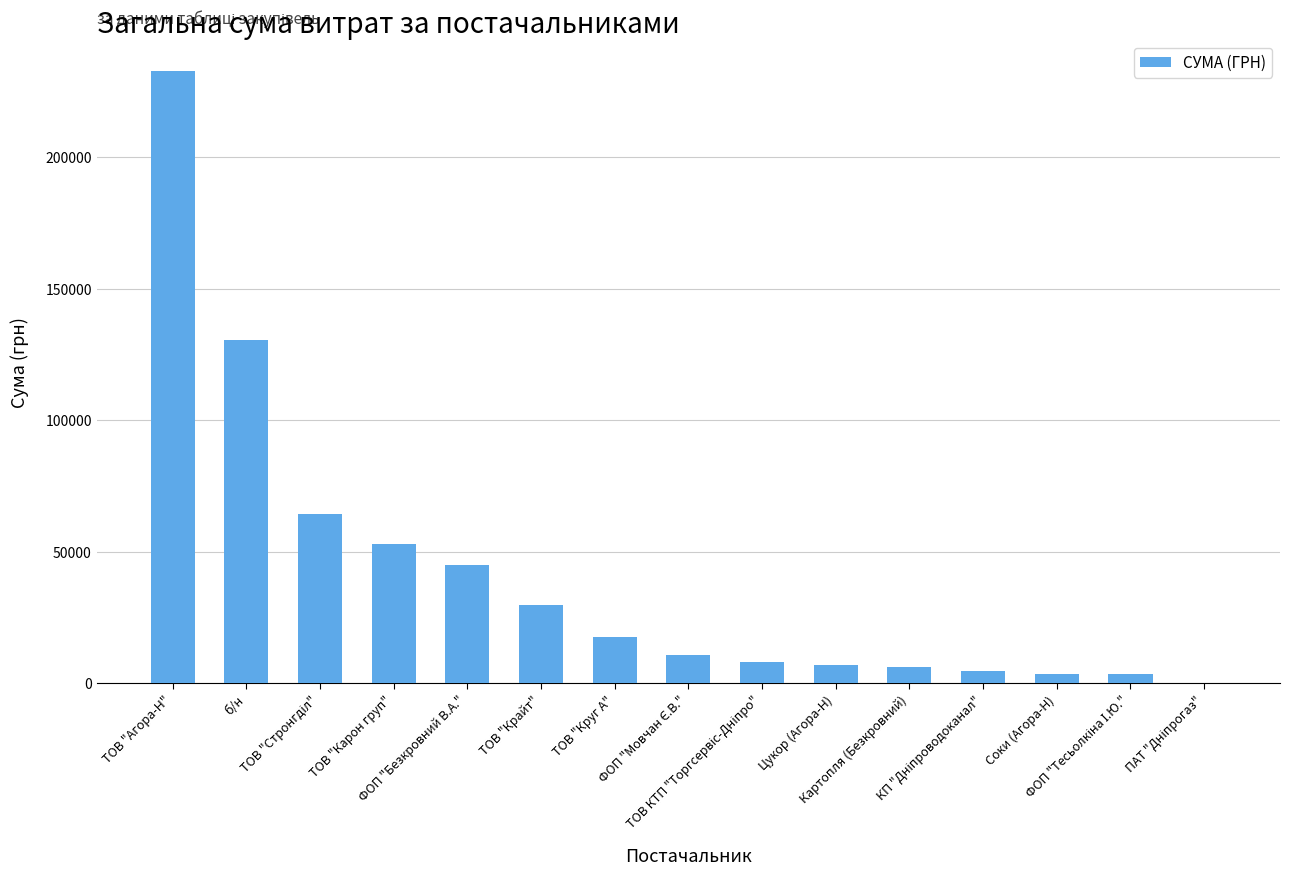

Is it true that the value at Соки (Агора-Н) is 3726.6?

True